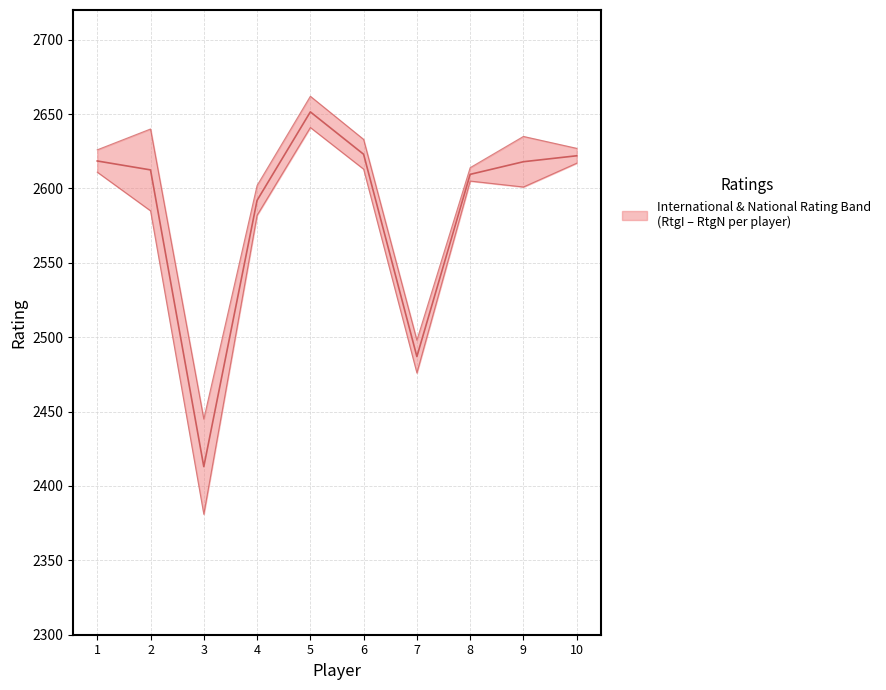

Where does the Median Rating series first go above 2618?

1